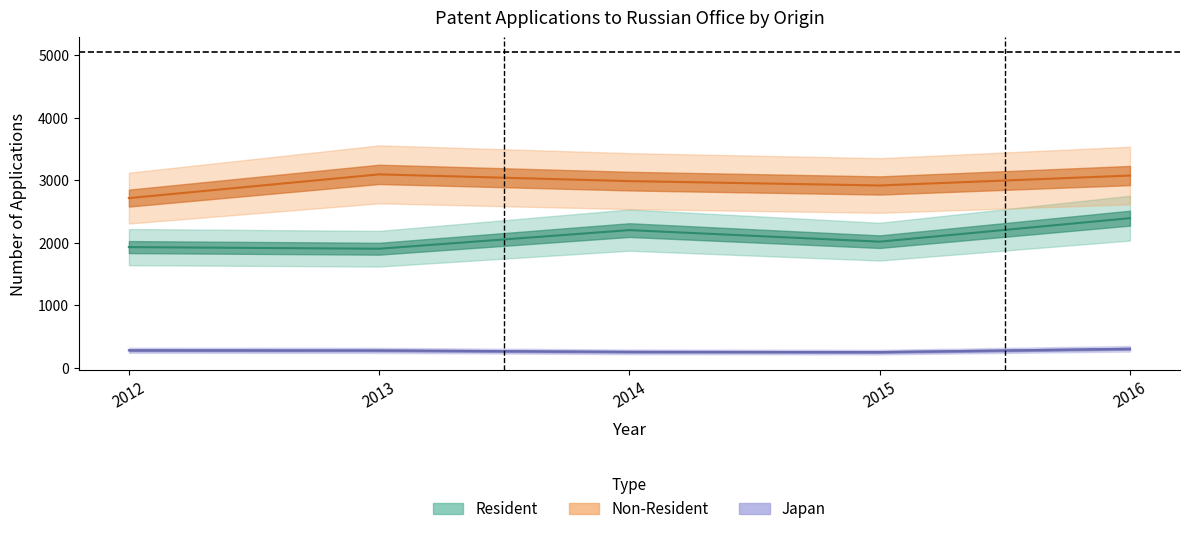

What is the sum of the Japan values at 2014 and 2012?

529